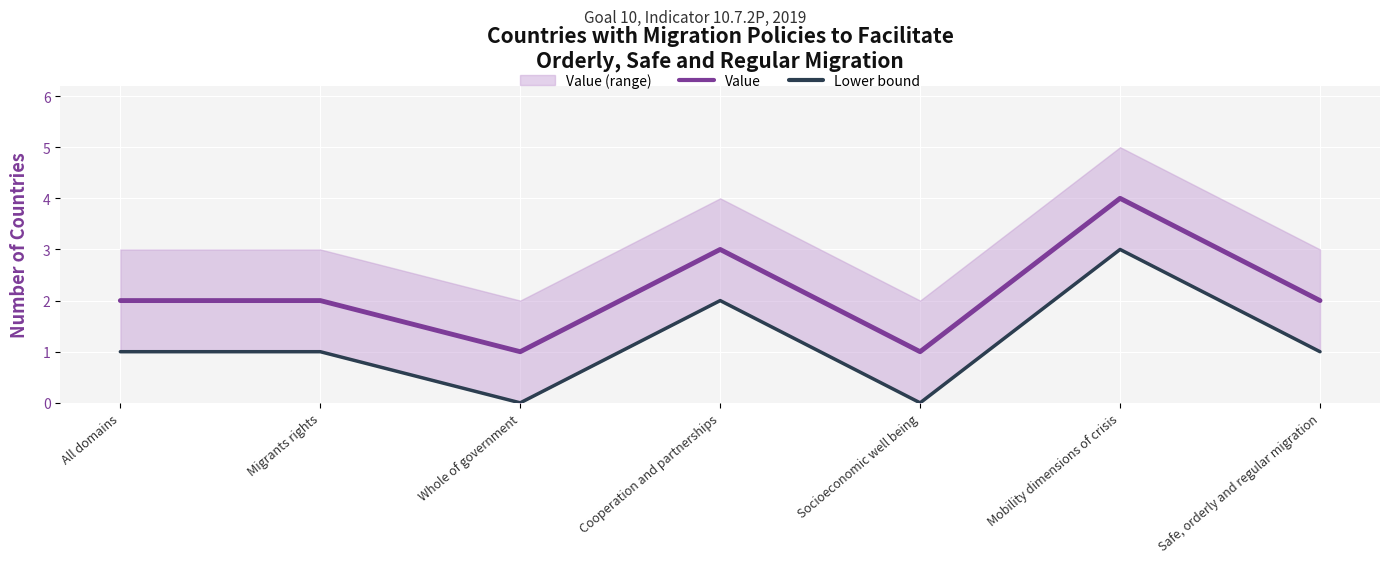

Is it true that Value equals 0 at Whole of government?

False